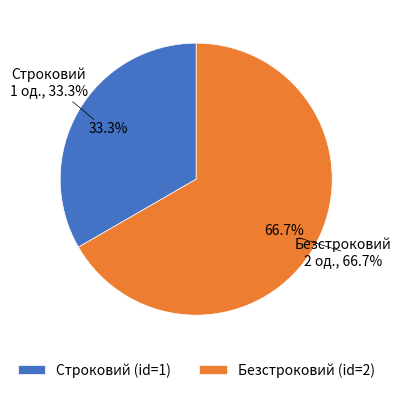

To the nearest percent, what is the average slice percentage?

50%